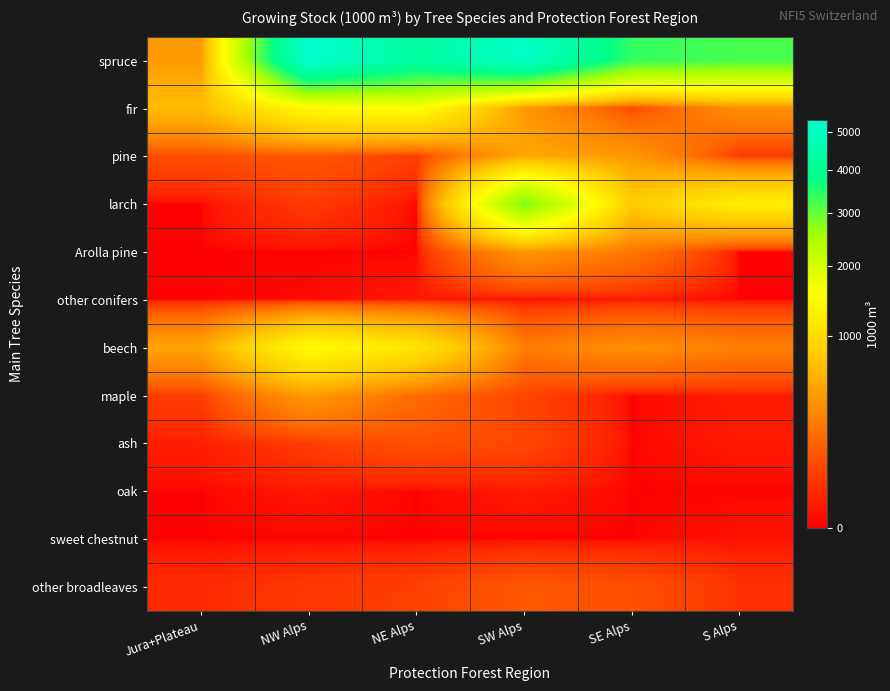

How many data points does each series have?

6